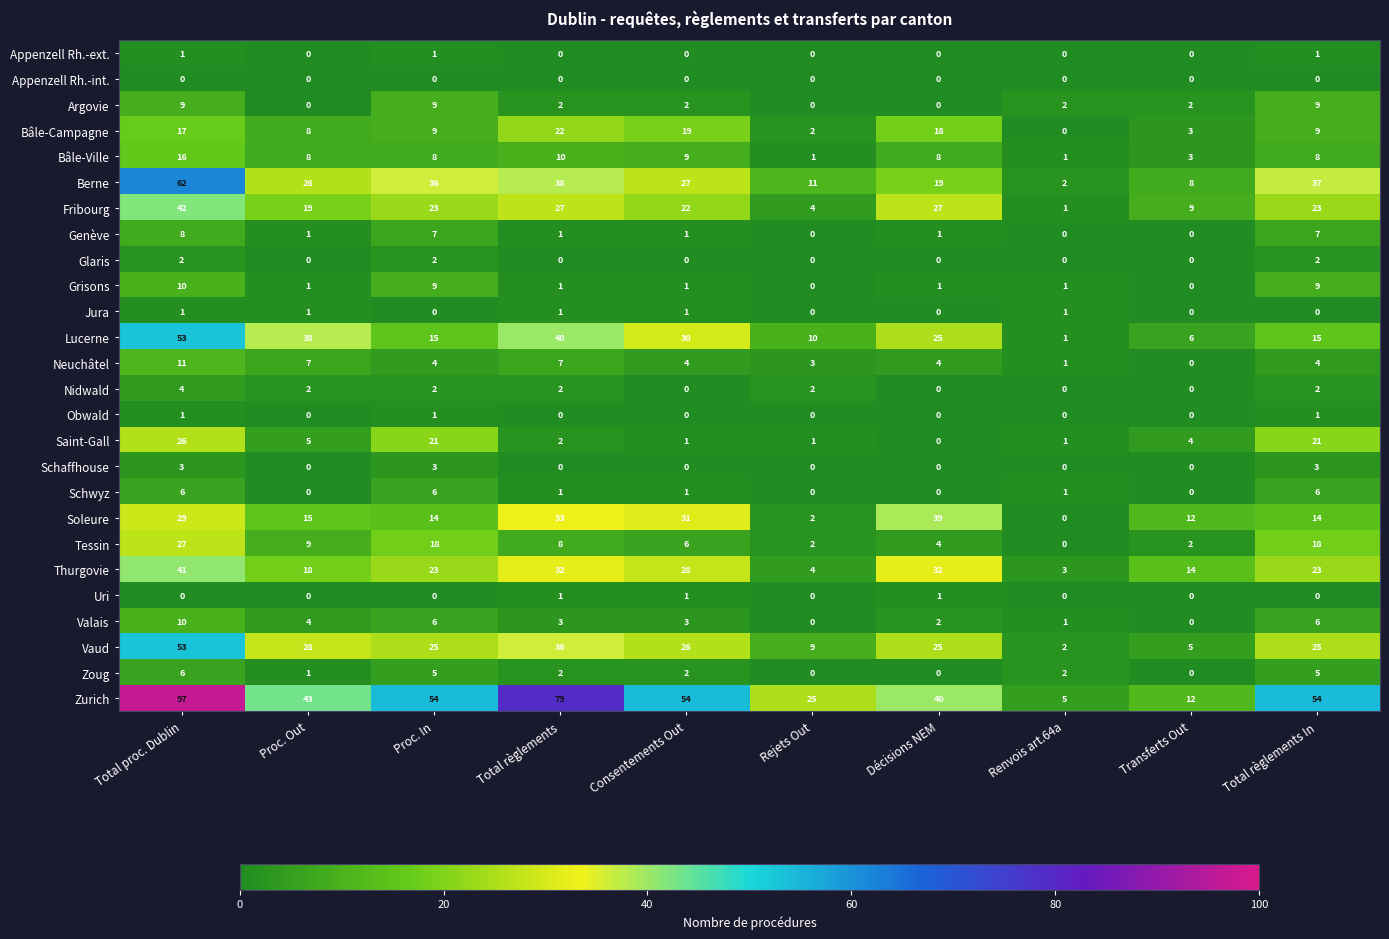

Which series has the largest total across all categories?

Zurich